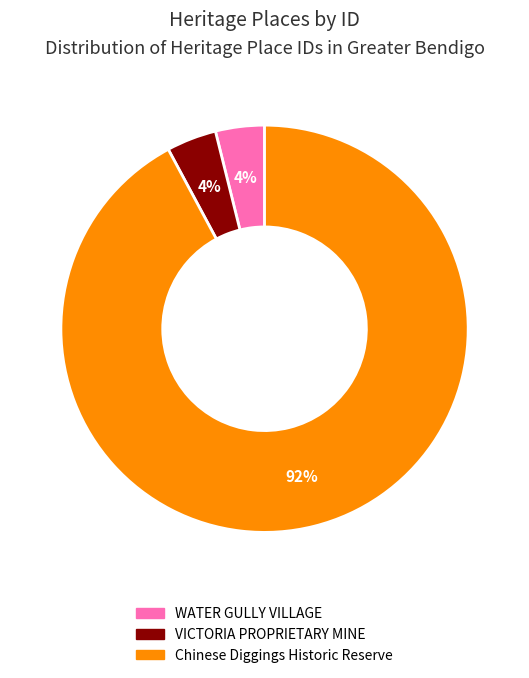

True or false: WATER GULLY VILLAGE accounts for 4% of the total.

True